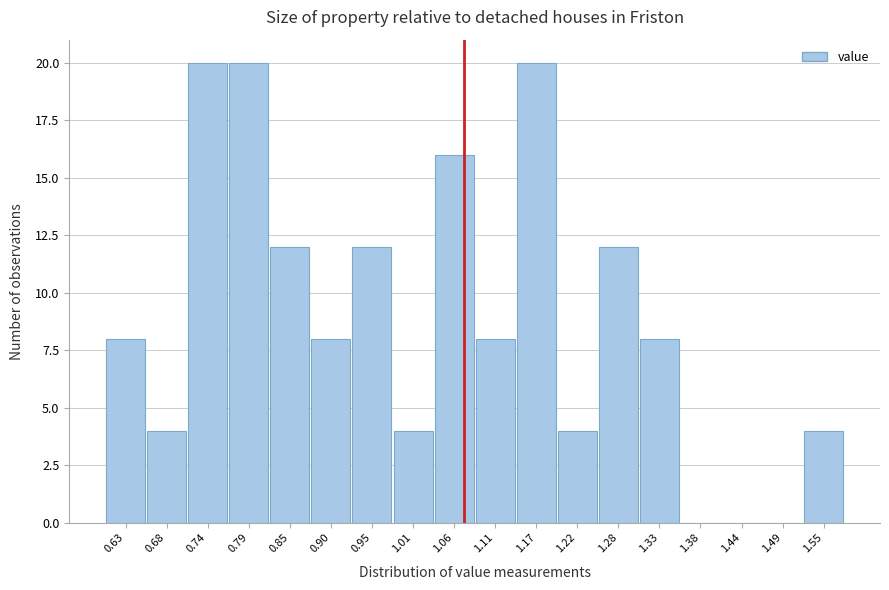

Reading left to right, extract all data points from this chart.

0.63=8	0.68=4	0.74=20	0.79=20	0.85=12	0.90=8	0.95=12	1.01=4	1.06=16	1.11=8	1.17=20	1.22=4	1.28=12	1.33=8	1.38=0	1.44=0	1.49=0	1.55=4